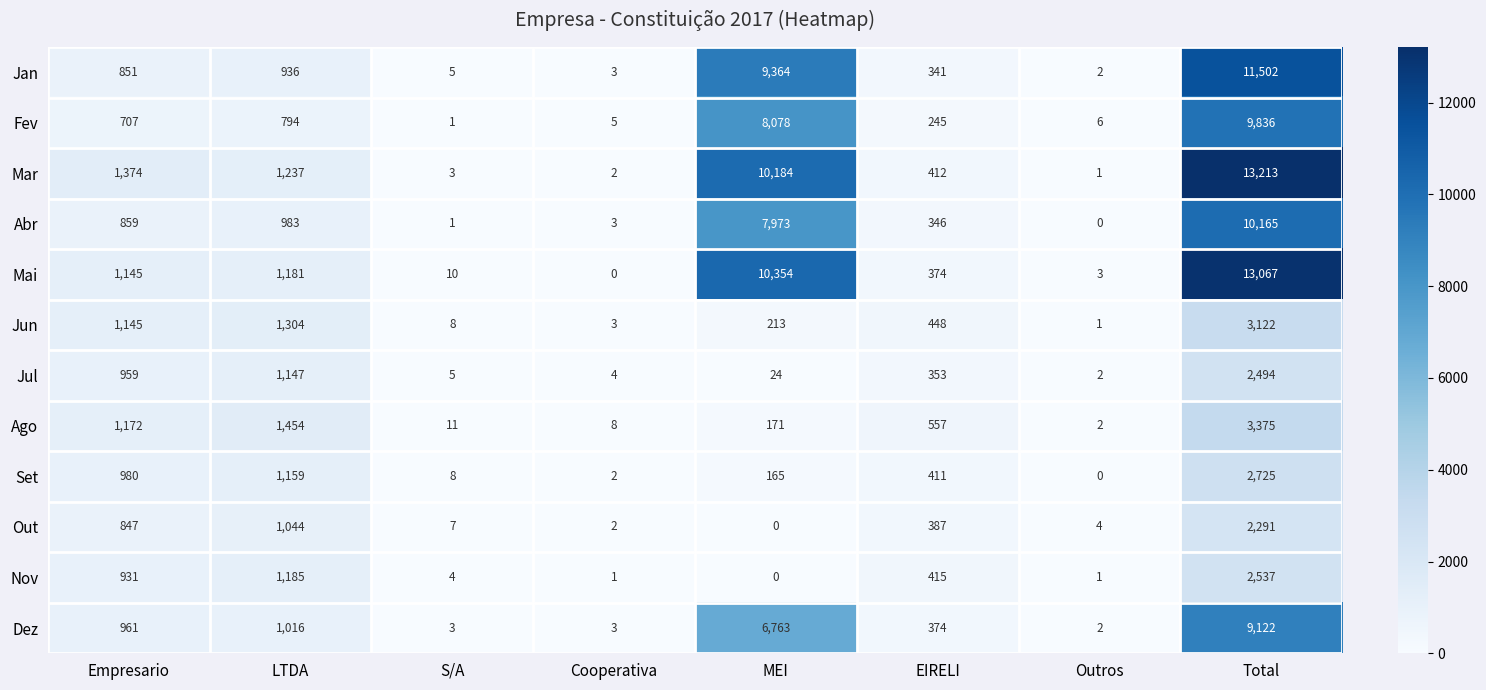

The value of Nov at EIRELI is 415. True or false?

True